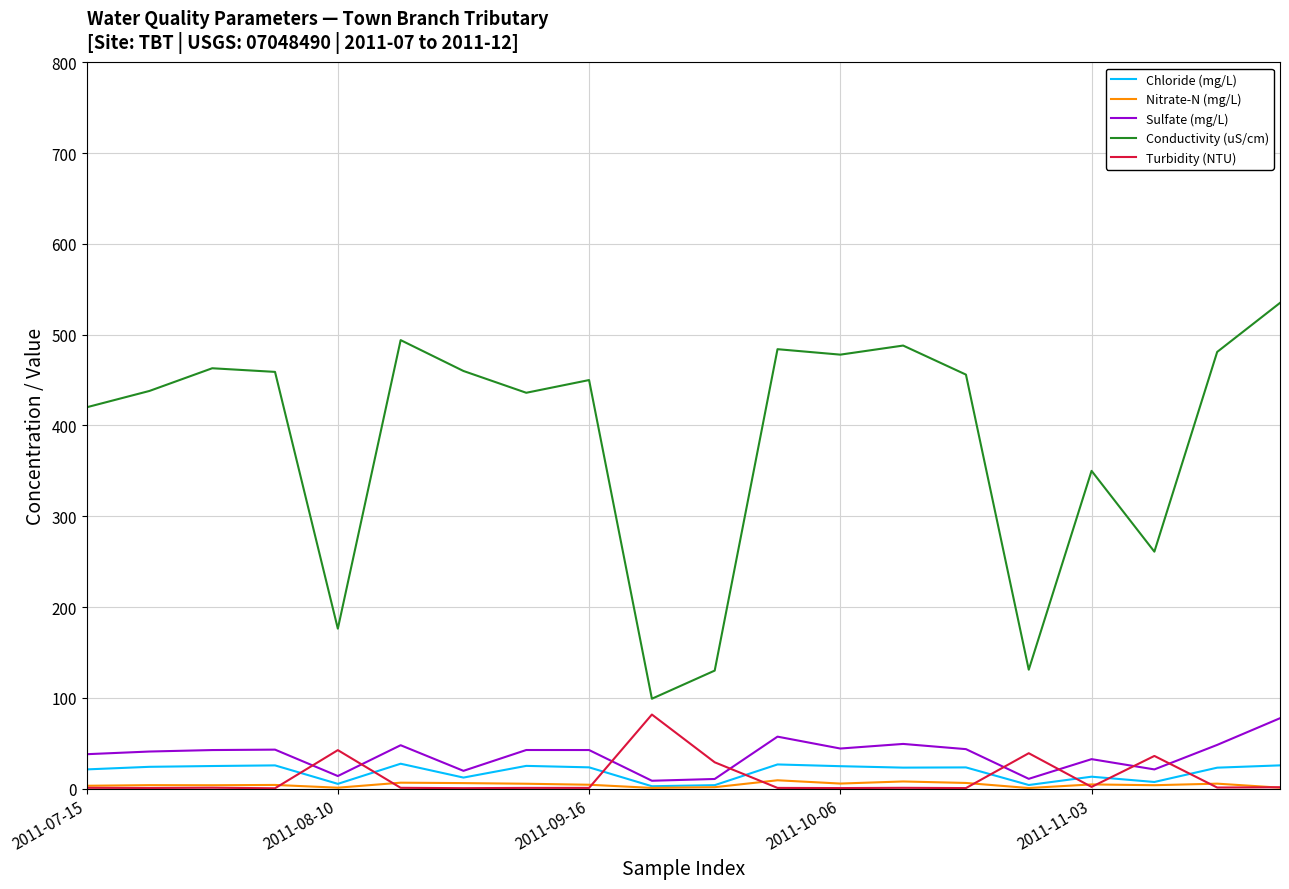

Does the chart display data point markers on the line(s)?

No